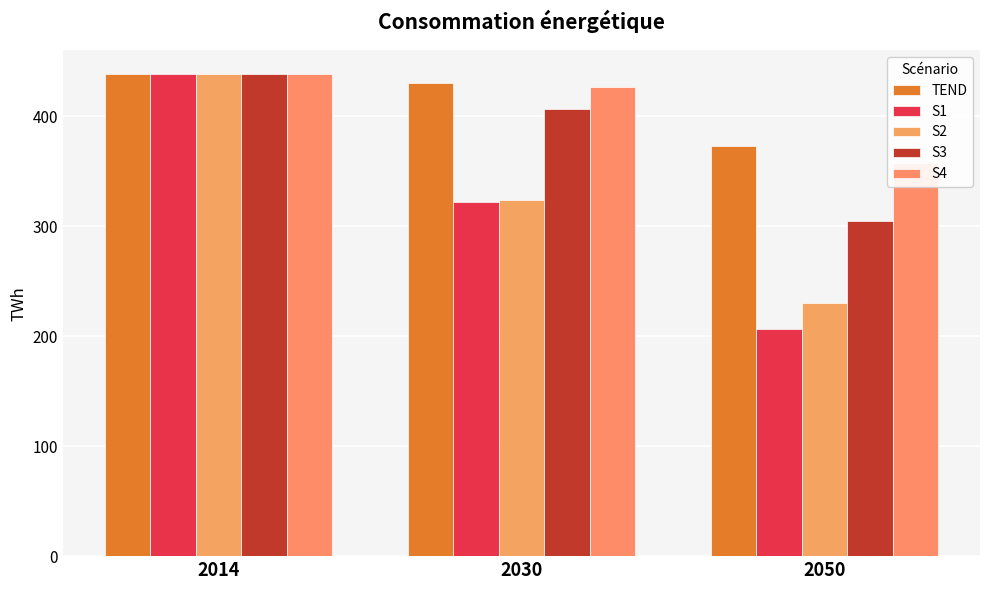

Which category has the lowest value across all series?

2050